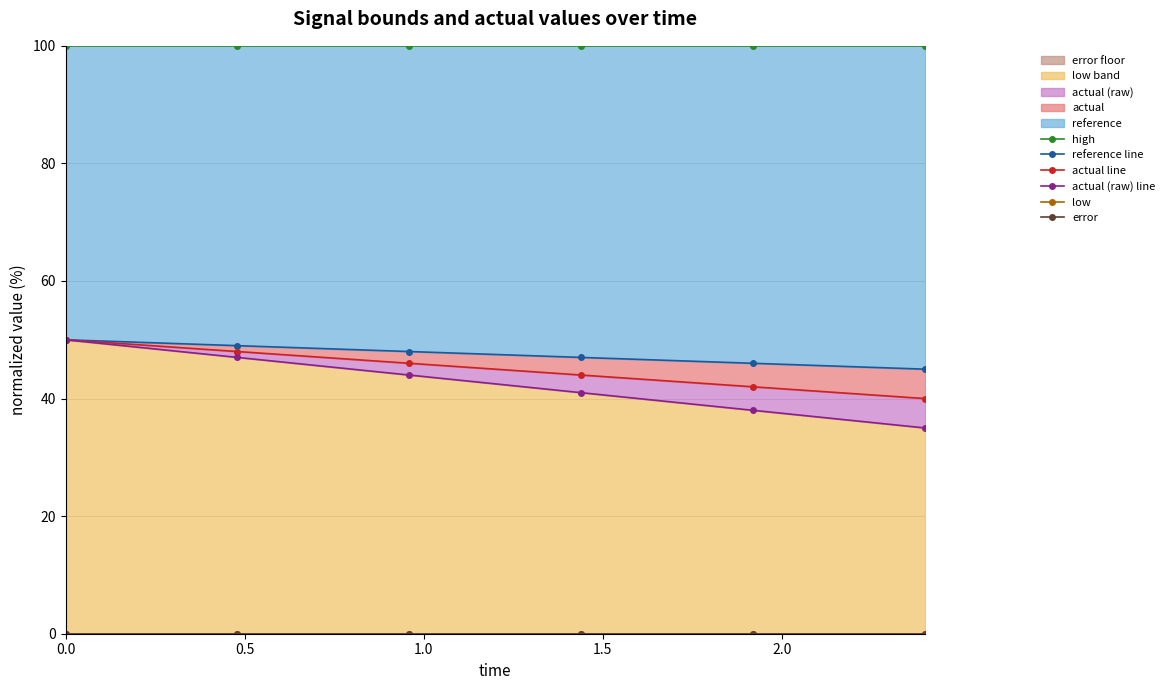

What is the difference between the highest and lowest values at 1.0?

100.0